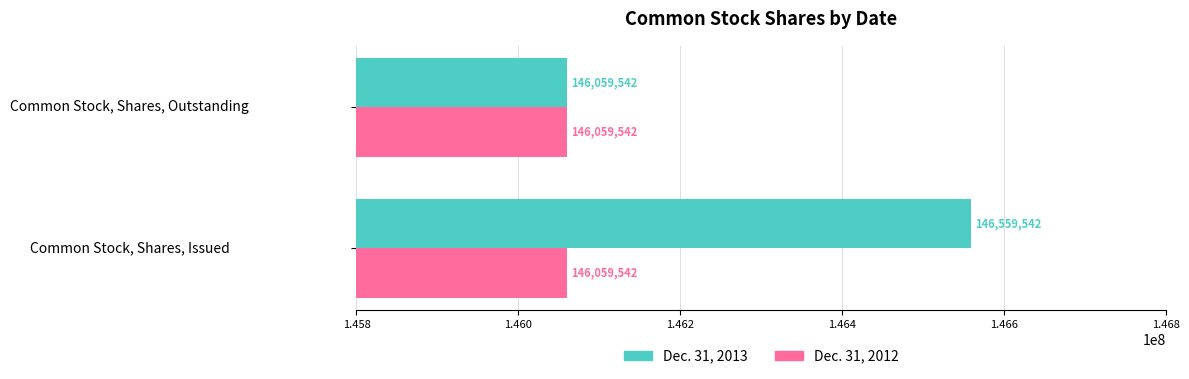

Which series has the widest spread of values?

Dec. 31, 2013